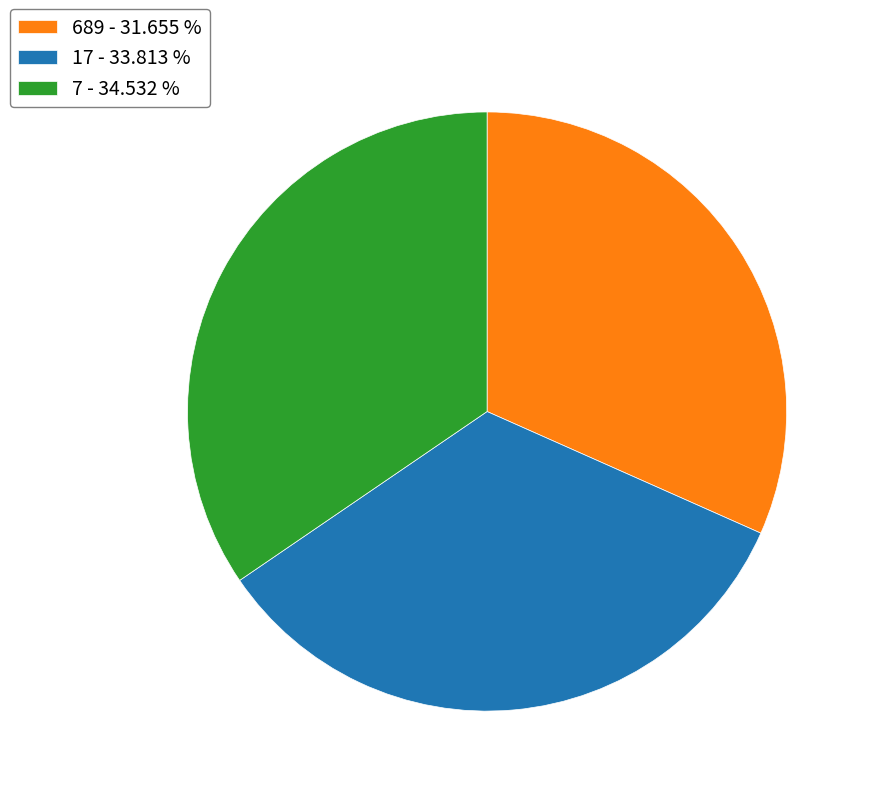

Which has a higher value, 689 or 17?

17